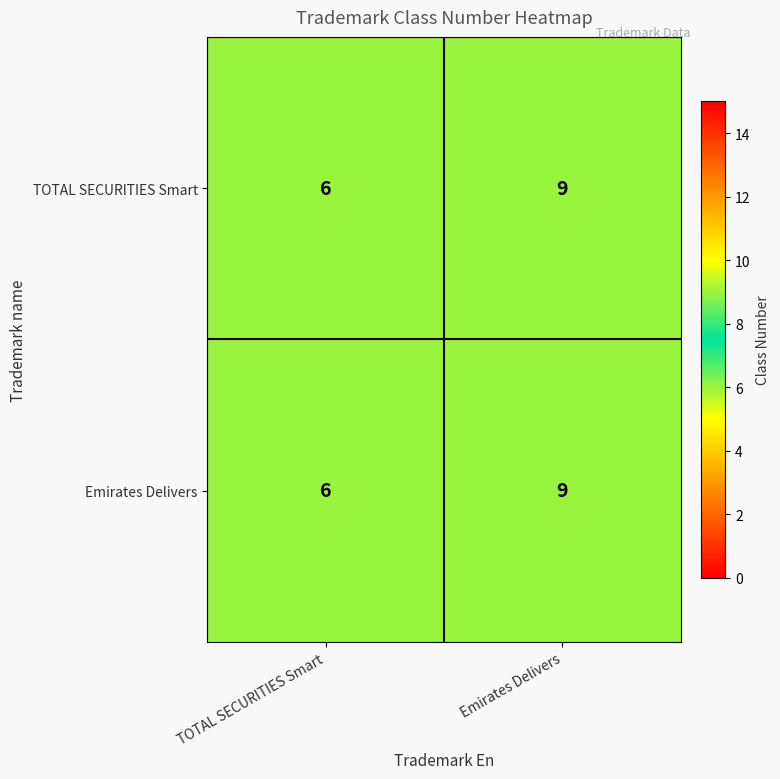

What is the average value of the TOTAL SECURITIES Smart series?

8